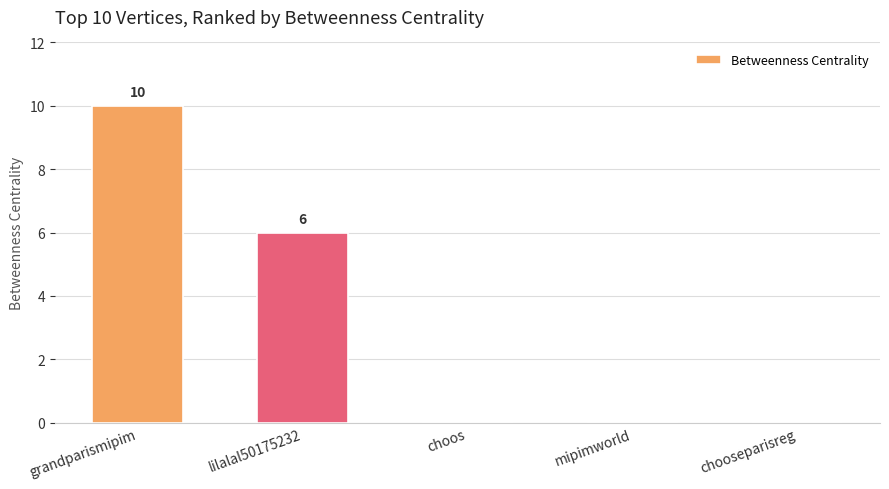

How many series are shown in this chart?

1